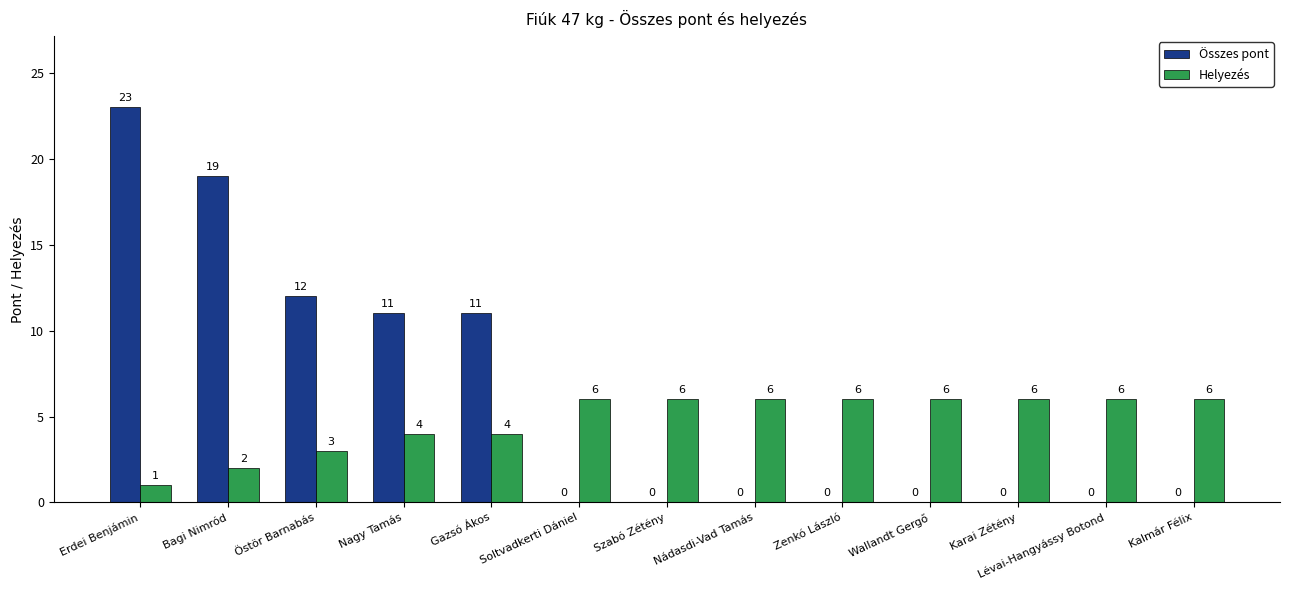

What are all the series names shown in the legend?

Összes pont, Helyezés